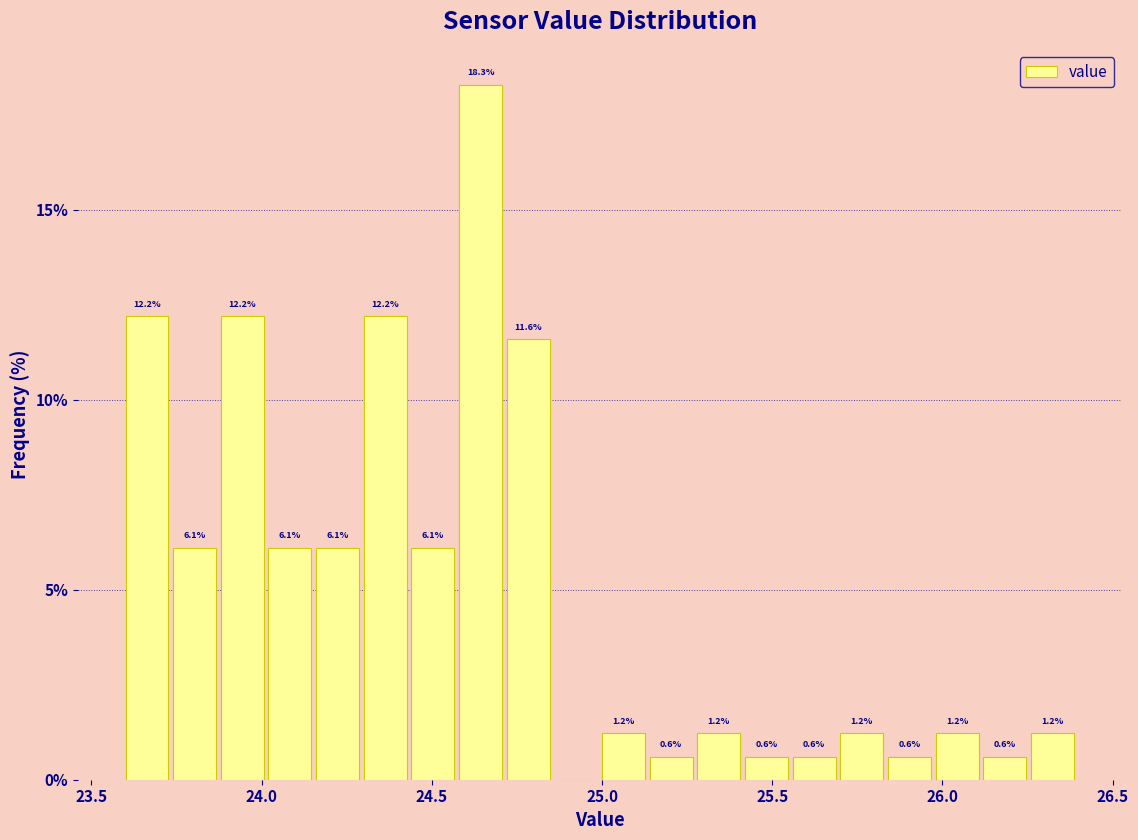

Around what value on the x-axis is the tallest bar? Give the approximate position of its centre, as read against the axis.

24.65